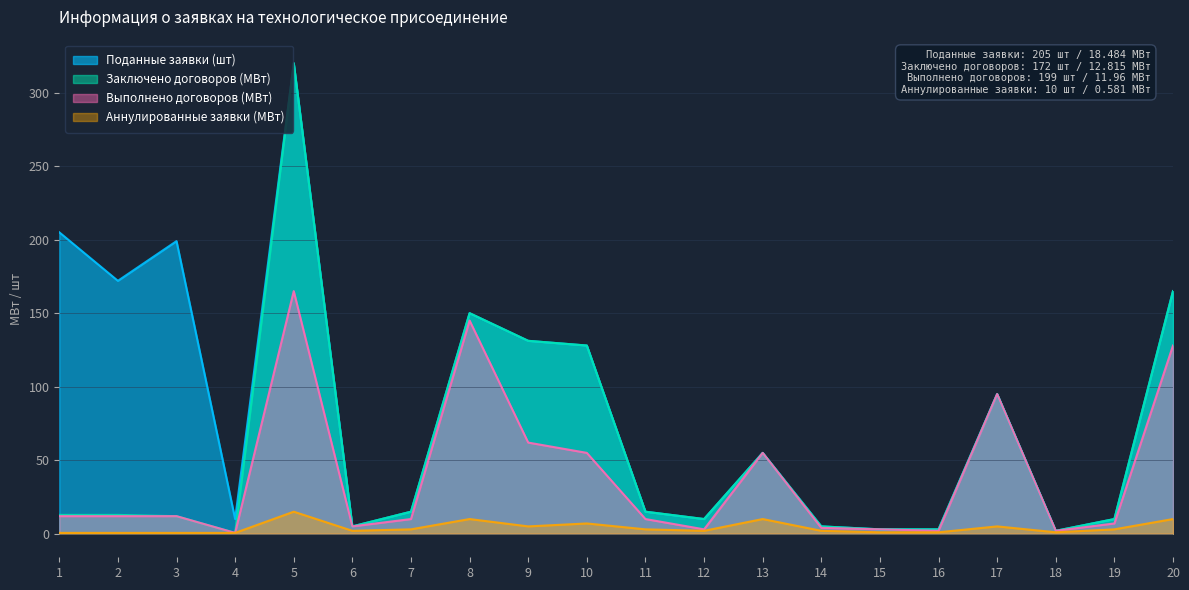

Where does the Выполнено договоров (МВт) series first go above 11?

1